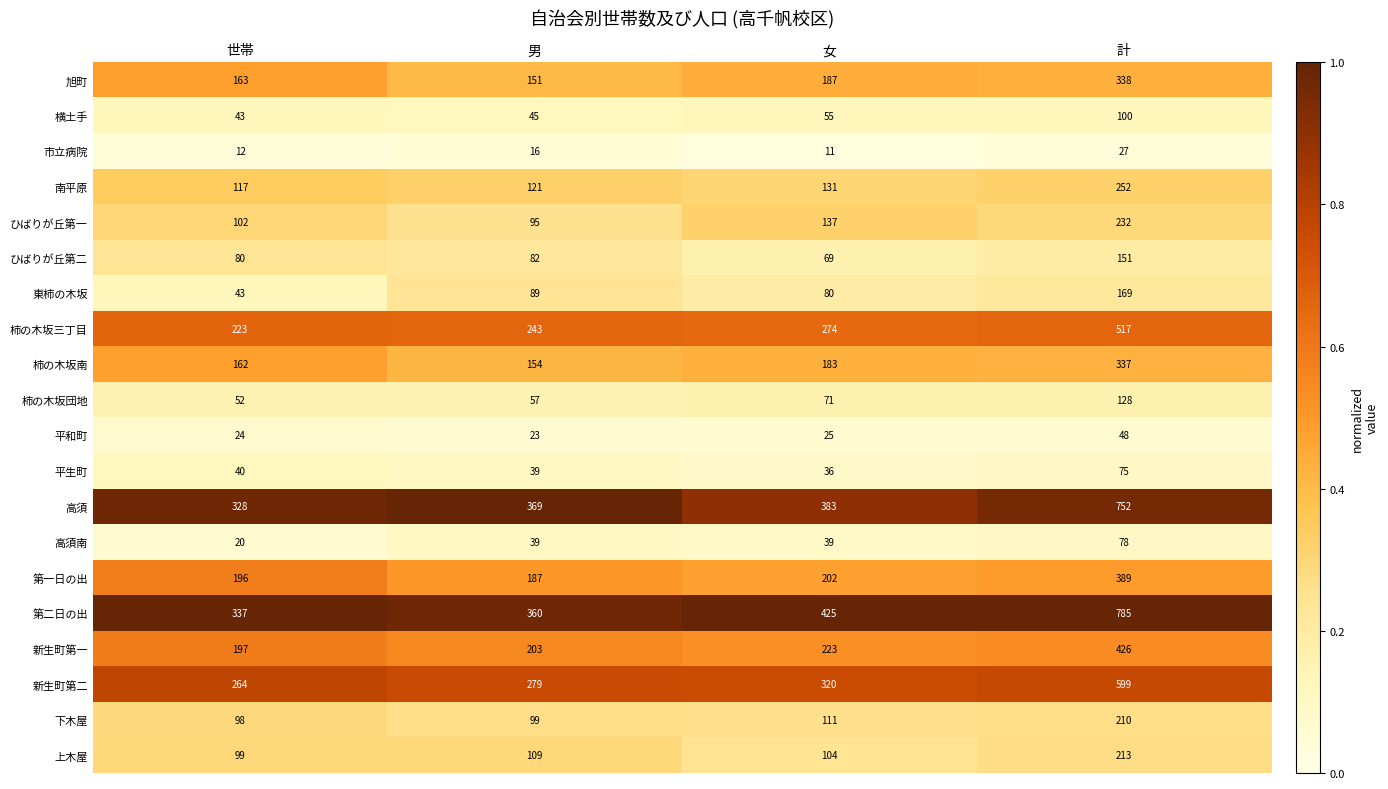

Rank the categories by 市立病院 value from lowest to highest.

女, 世帯, 男, 計